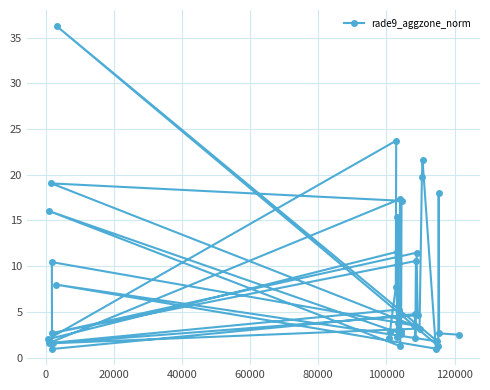

What is the greatest value displayed?

36.3